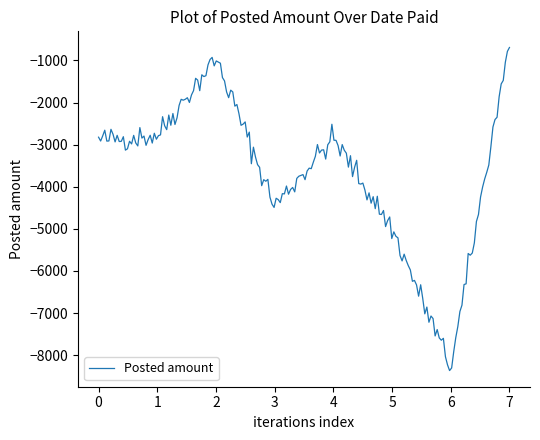

Does the chart have visible grid lines?

No